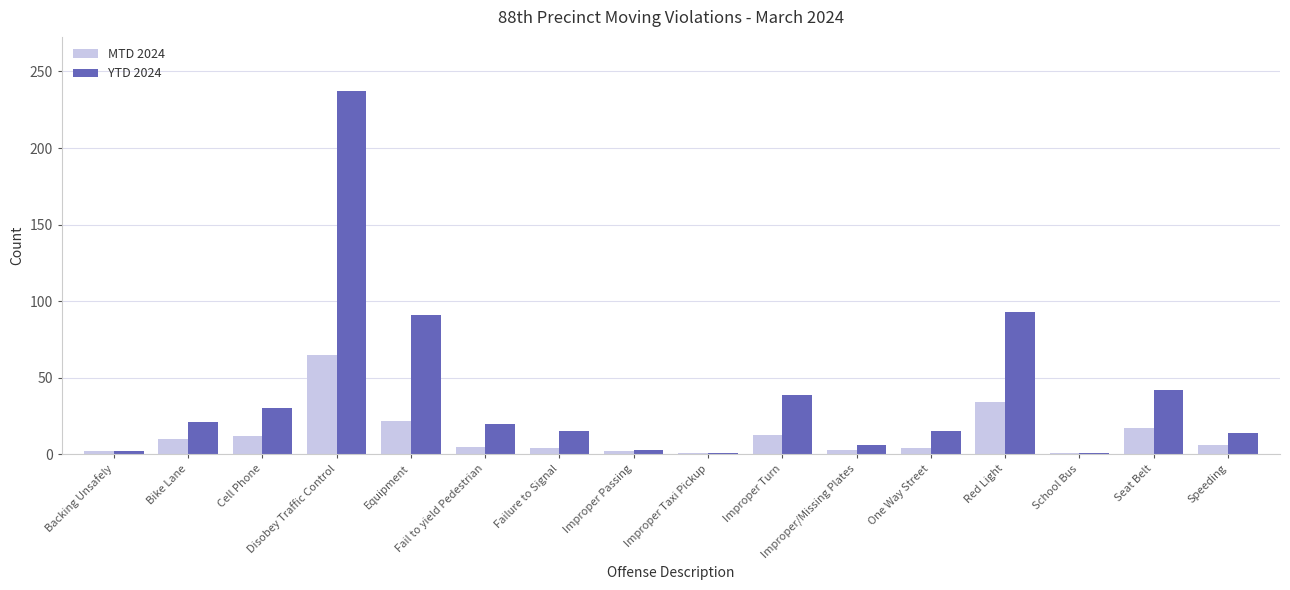

List the series in order of their peak value, lowest first.

MTD 2024, YTD 2024